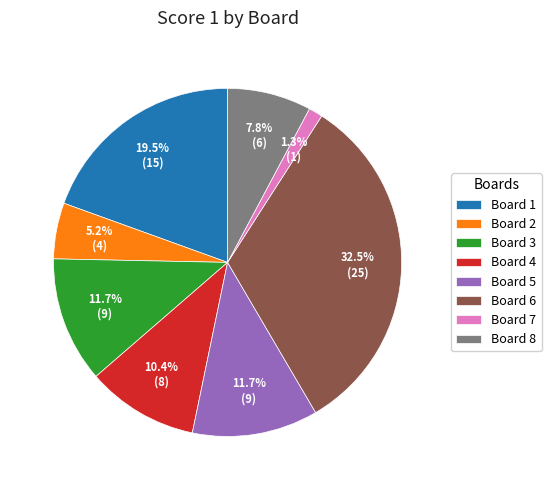

What is the largest slice in the pie chart?

Board 6